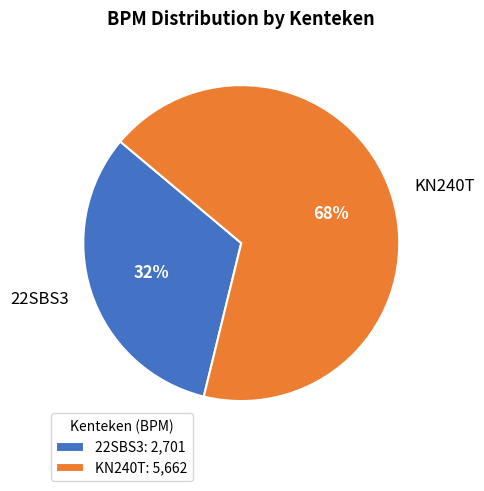

Is there a majority slice in this chart?

Yes